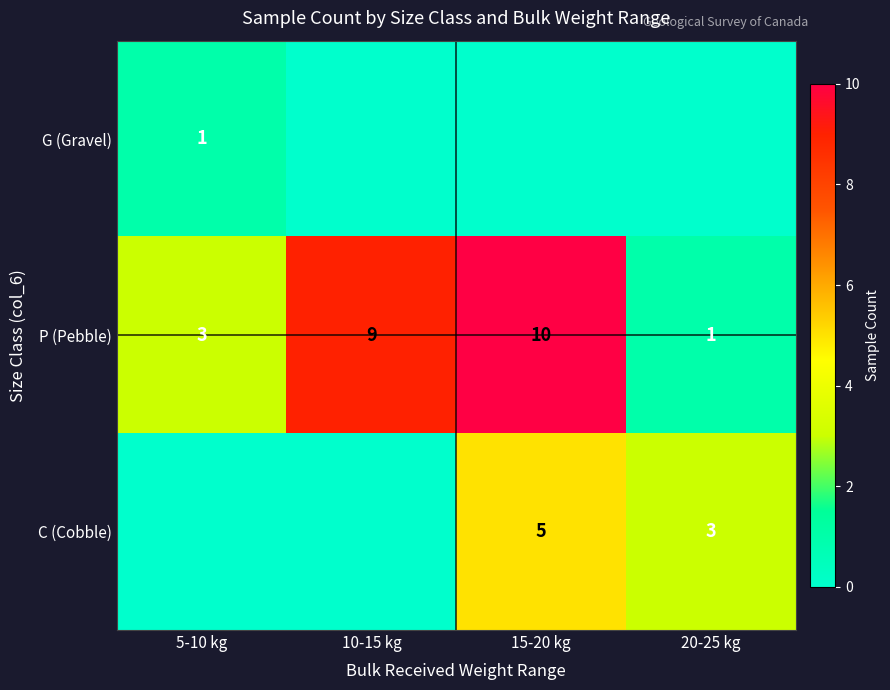

How many data points does each series have?

4